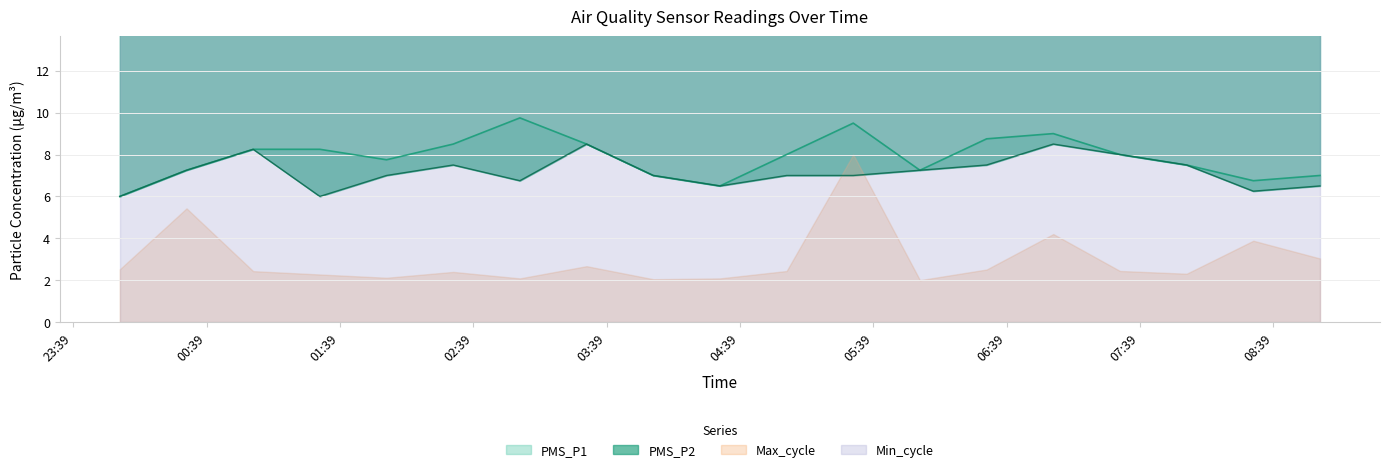

True or false: PMS_P2 has a value of 6.0 at 2022/03/08 01:30.

True